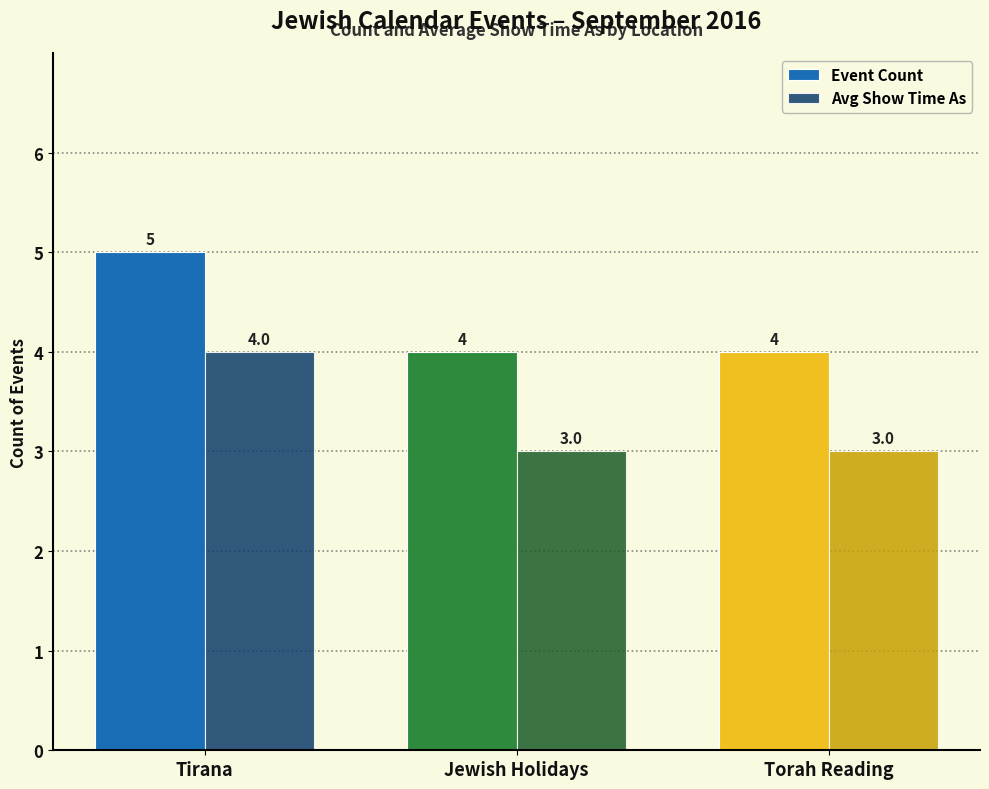

Does the chart contain stacked bars?

No